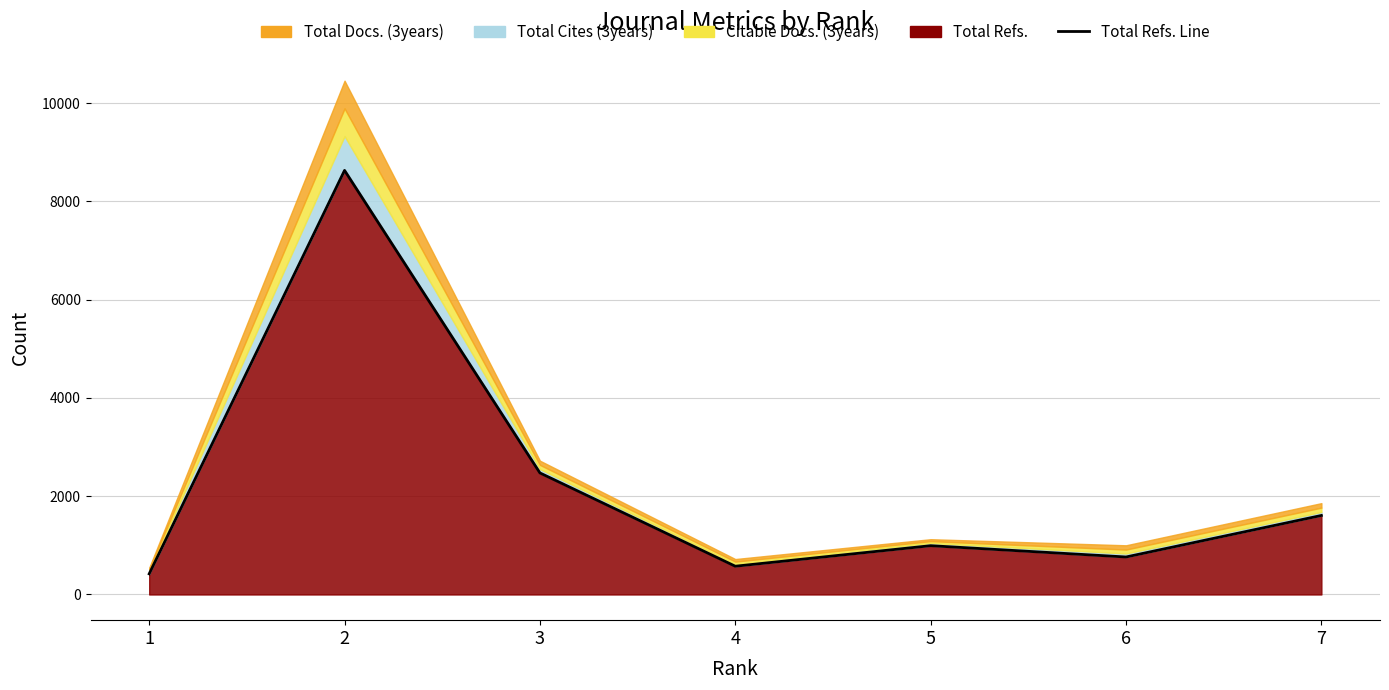

The value at 7 is 1047. True or false?

False